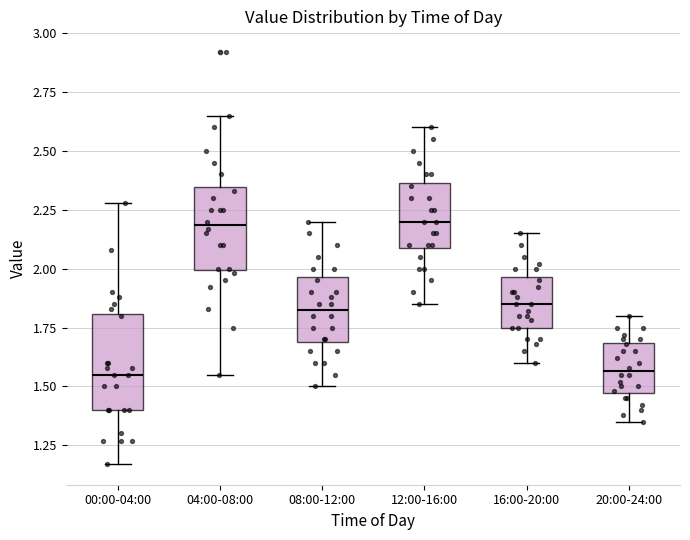

Reading left to right, read every box against the y-axis: the position of its median line, the range the box covers, and the ends of its whiskers. The values are not printed on the chart, so give them approximately, as read against the axis.

00:00-04:00: median 1.55, box 1.40 to 1.80, whiskers 1.15 to 2.30
04:00-08:00: median 2.20, box 2.00 to 2.35, whiskers 1.55 to 2.65
08:00-12:00: median 1.85, box 1.70 to 1.95, whiskers 1.50 to 2.20
12:00-16:00: median 2.20, box 2.10 to 2.35, whiskers 1.85 to 2.60
16:00-20:00: median 1.85, box 1.75 to 1.95, whiskers 1.60 to 2.15
20:00-24:00: median 1.55, box 1.45 to 1.70, whiskers 1.35 to 1.80